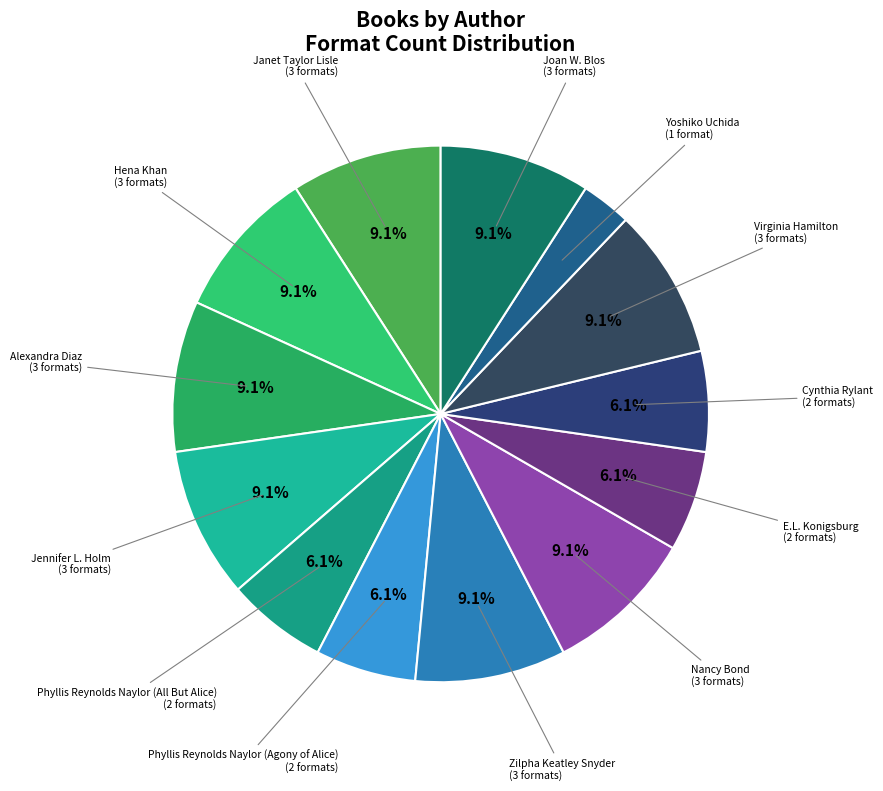

How many segments does this pie chart have?

13